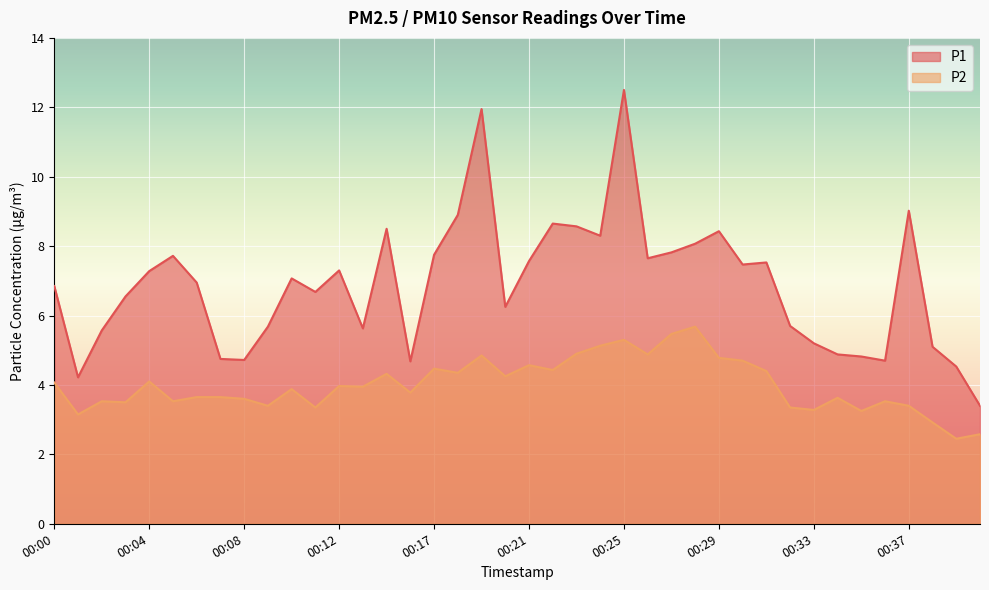

Is the value of P1 at 00:16 greater than the value of P2 at 00:06?

Yes